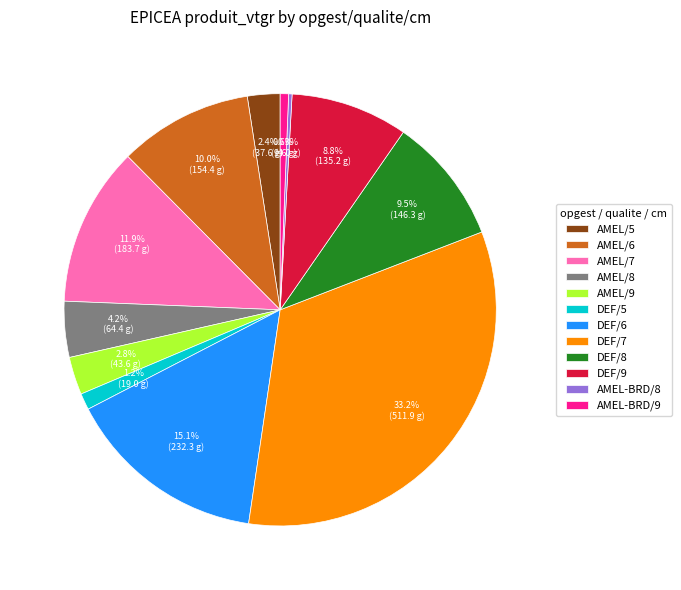

Approximately how many times larger is the value at AMEL/8 compared to DEF/6?

0.3